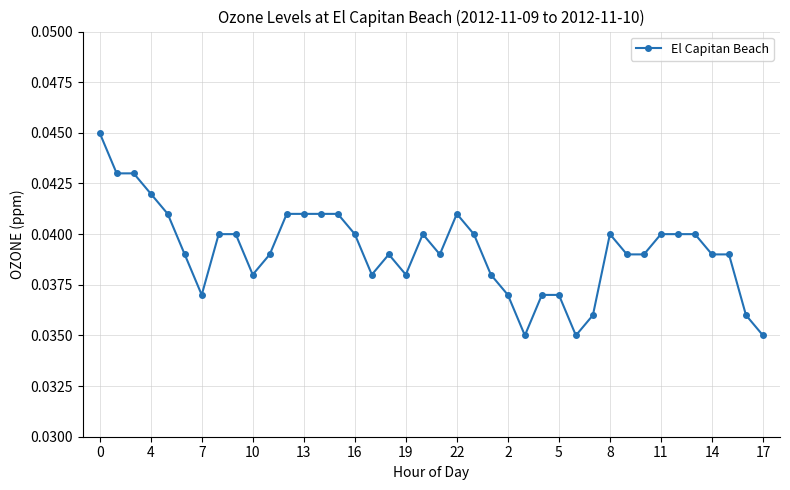

True or false: the data has more than 2 interior local peaks.

True